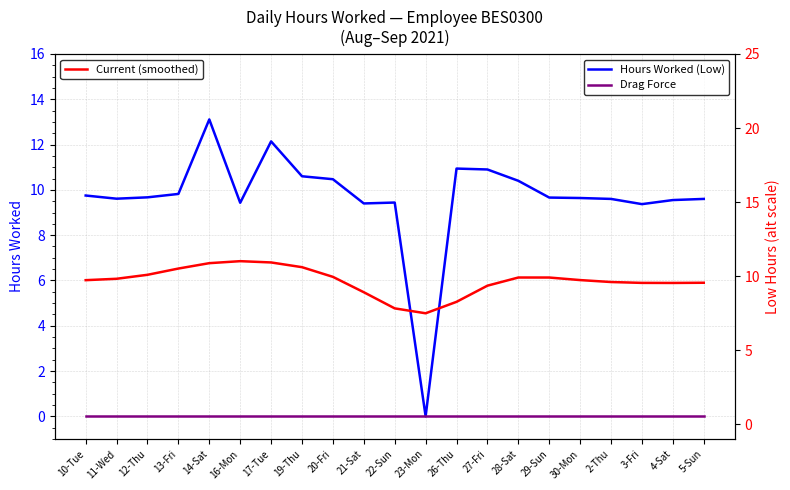

How many values in the Current (smoothed) series are below 9?

4